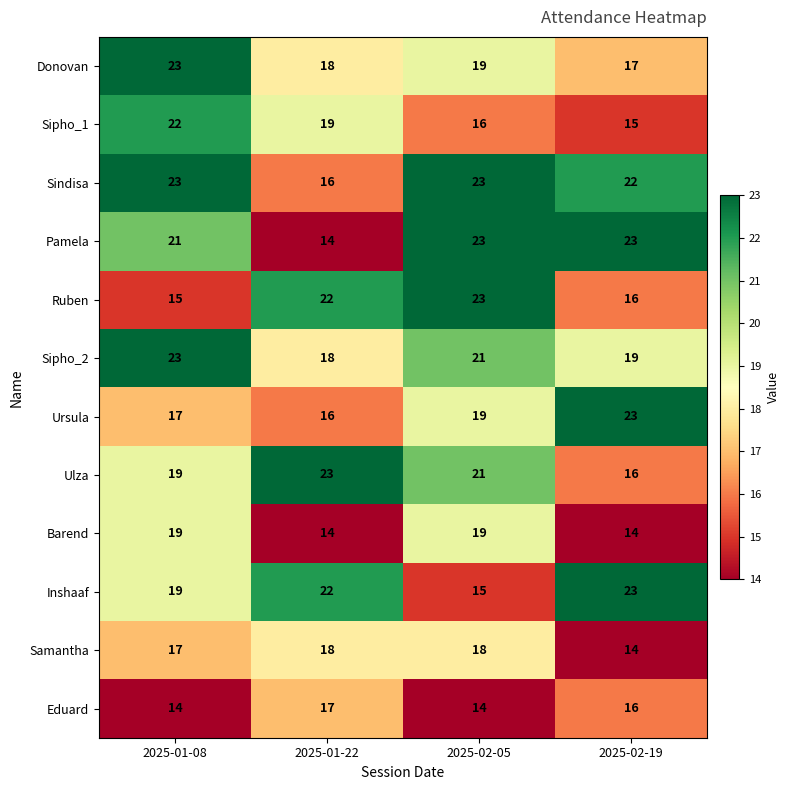

List the labels in order of Ursula value, smallest first.

2025-01-22, 2025-01-08, 2025-02-05, 2025-02-19